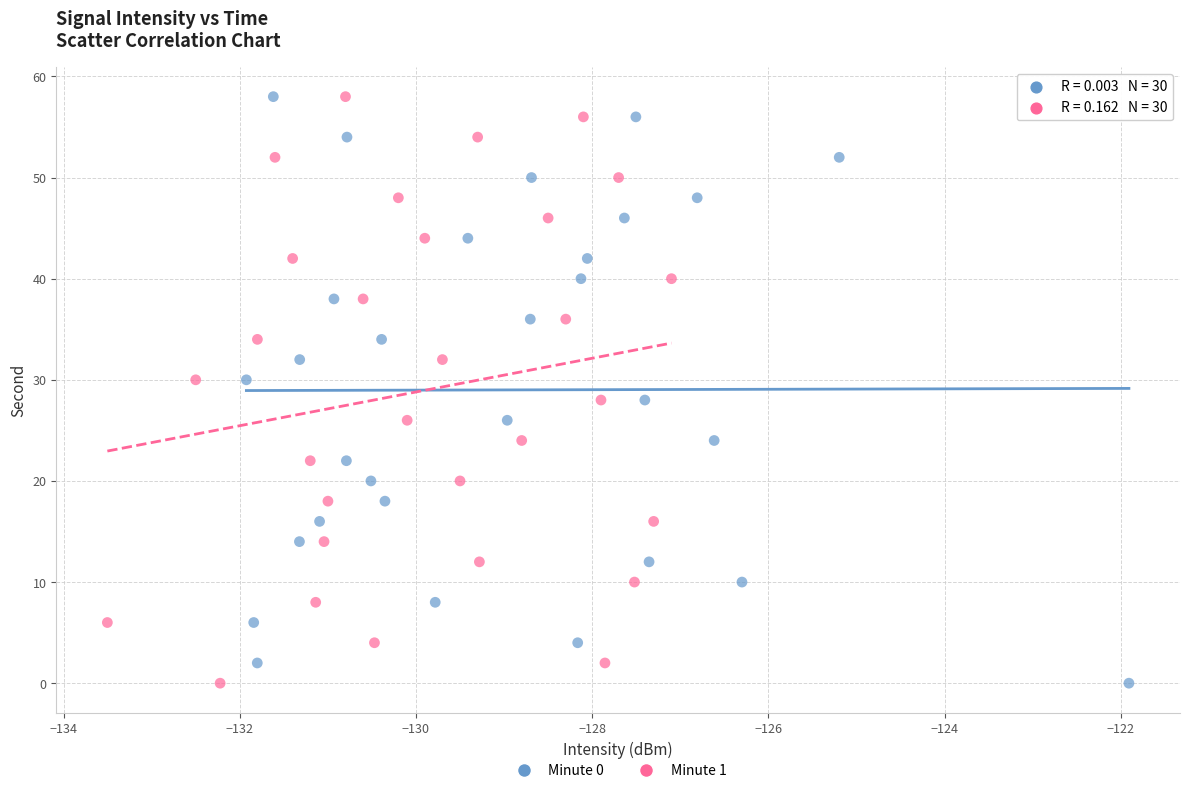

What are all the series names shown in the legend?

Minute 0, Minute 1